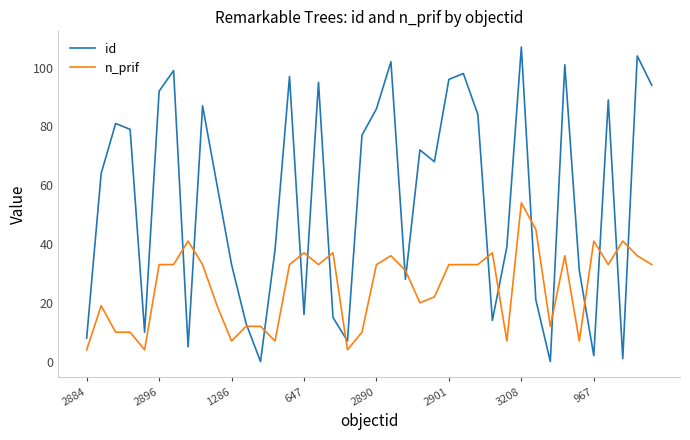

Which series has the largest total across all categories?

id